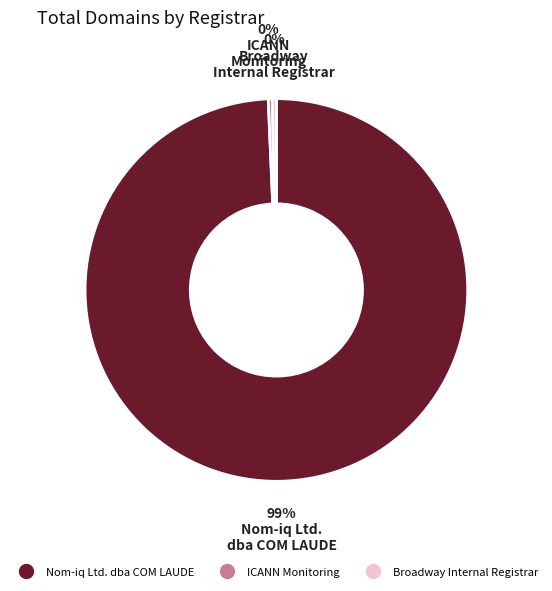

Which has a higher value, ICANN Monitoring or Nom-iq Ltd. dba COM LAUDE?

Nom-iq Ltd. dba COM LAUDE